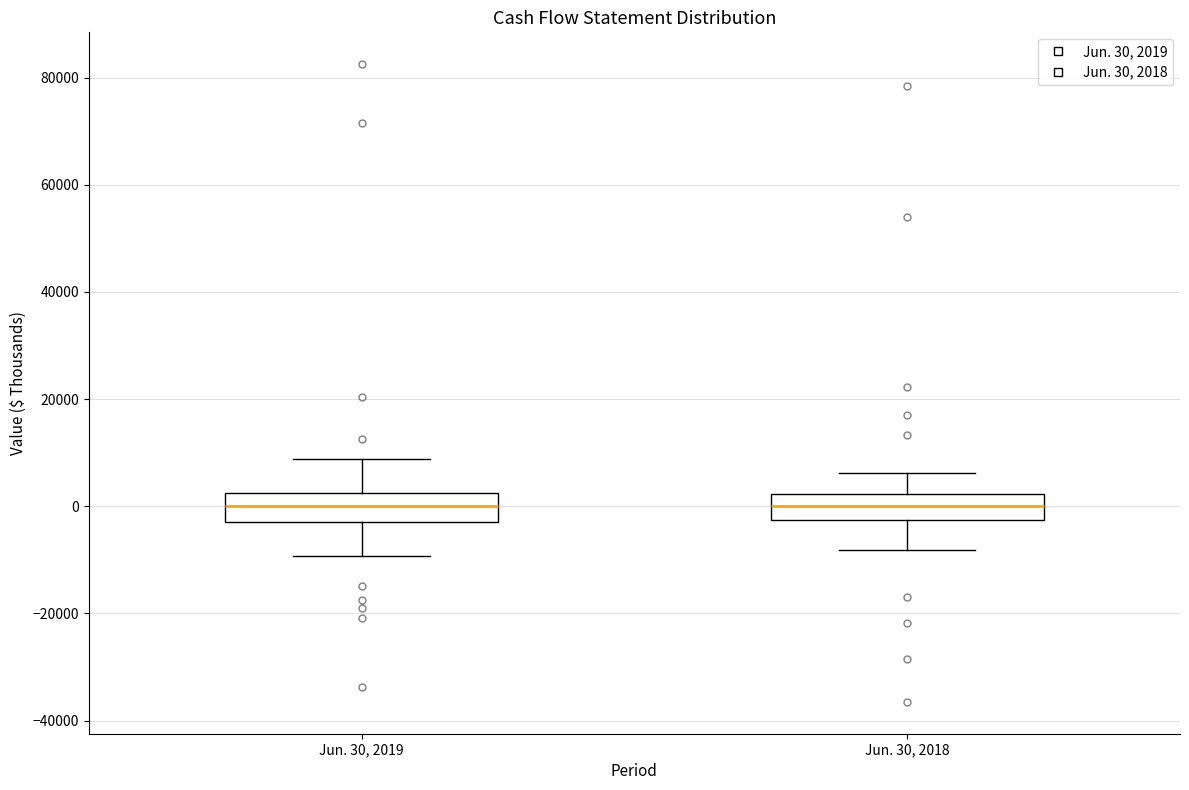

Reading left to right, read every box against the y-axis: the position of its median line, the range the box covers, and the ends of its whiskers. The values are not printed on the chart, so give them approximately, as read against the axis.

Jun. 30, 2019: median 0, box -2000 to 2000, whiskers -10000 to 8000
Jun. 30, 2018: median 0, box -2000 to 2000, whiskers -8000 to 6000